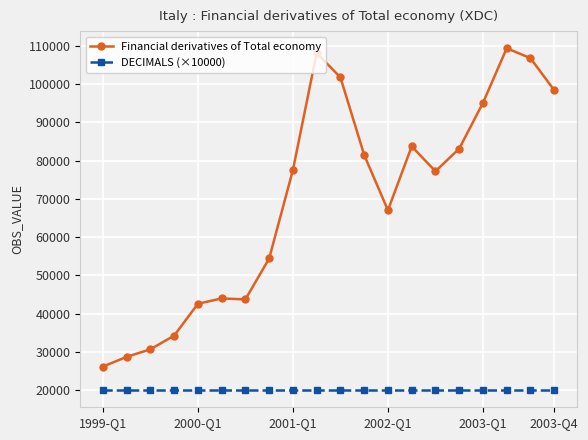

What is the value of the DECIMALS (×10000) point at the 18th from the left?

20000